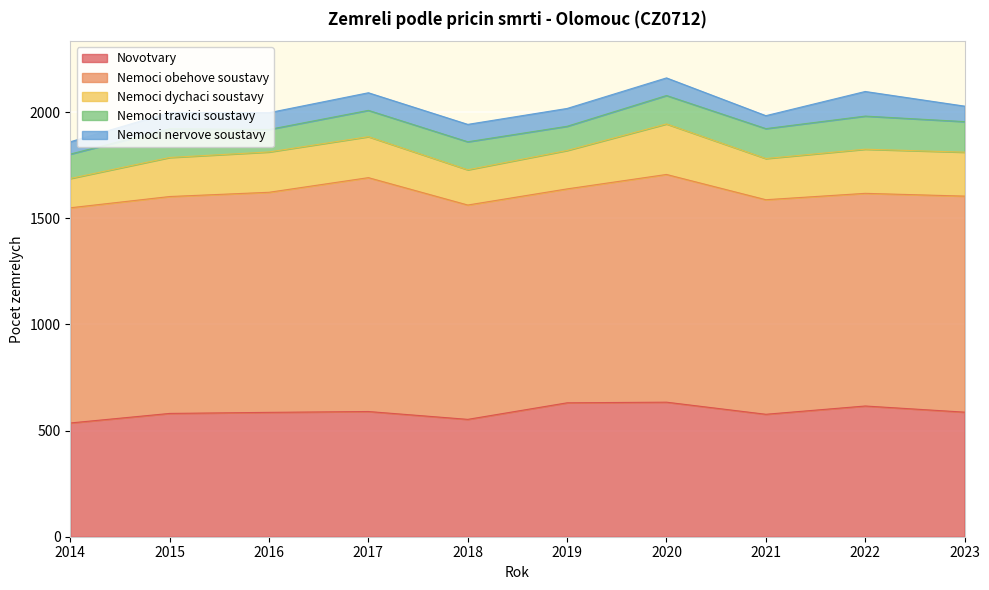

What is the average value of the Nemoci travici soustavy series?

130